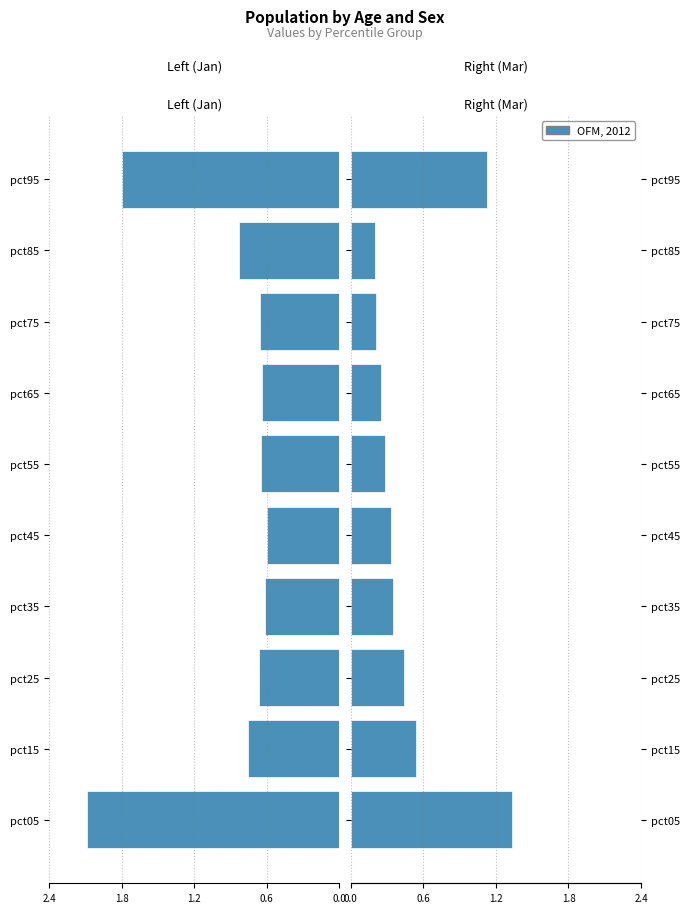

Which series has the largest range (max minus min)?

Jan (left)